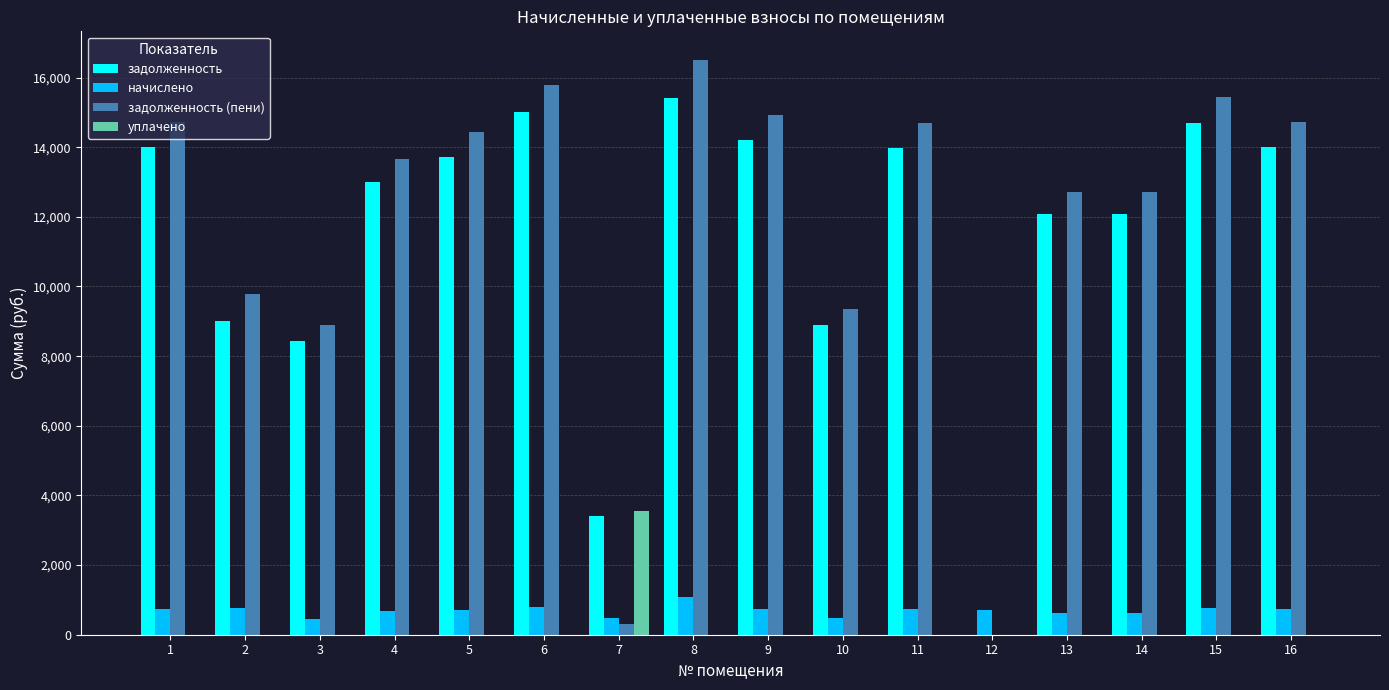

The value of задолженность (пени) at 9 is 5386.0. True or false?

False